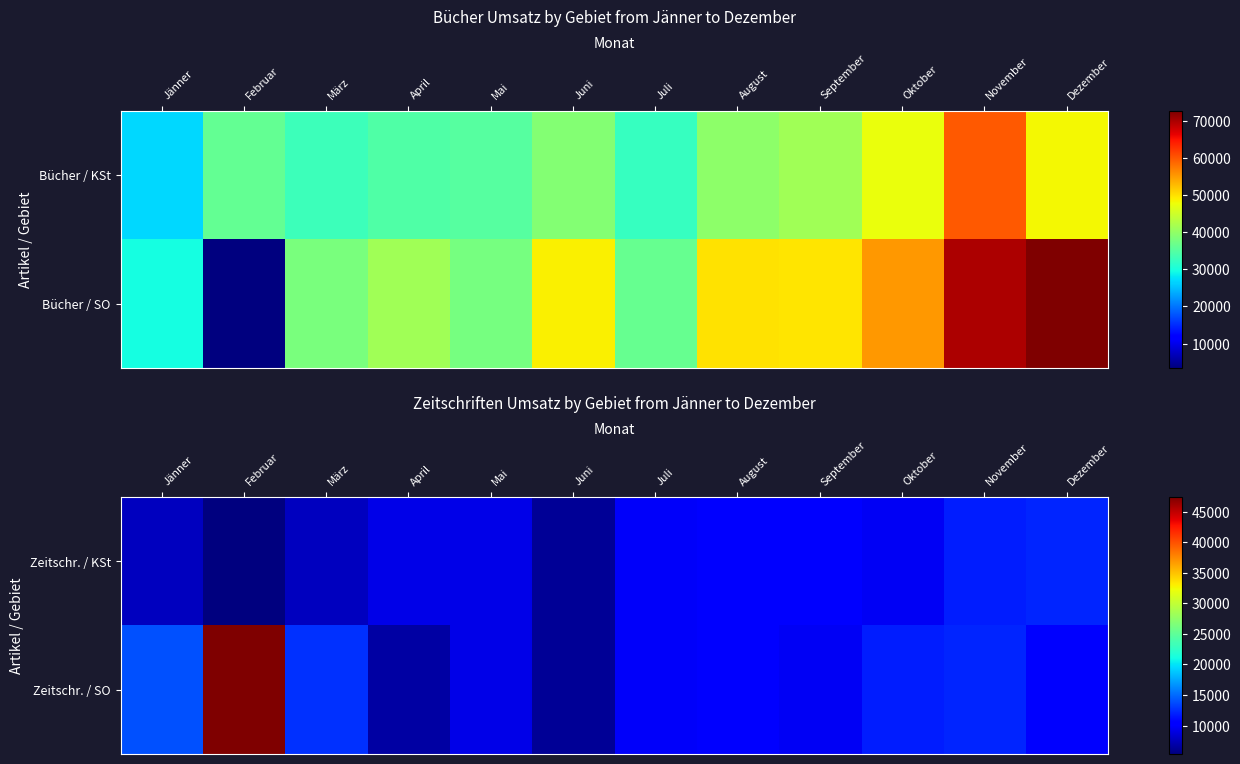

At how many categories does at least one series exceed 10980?

6